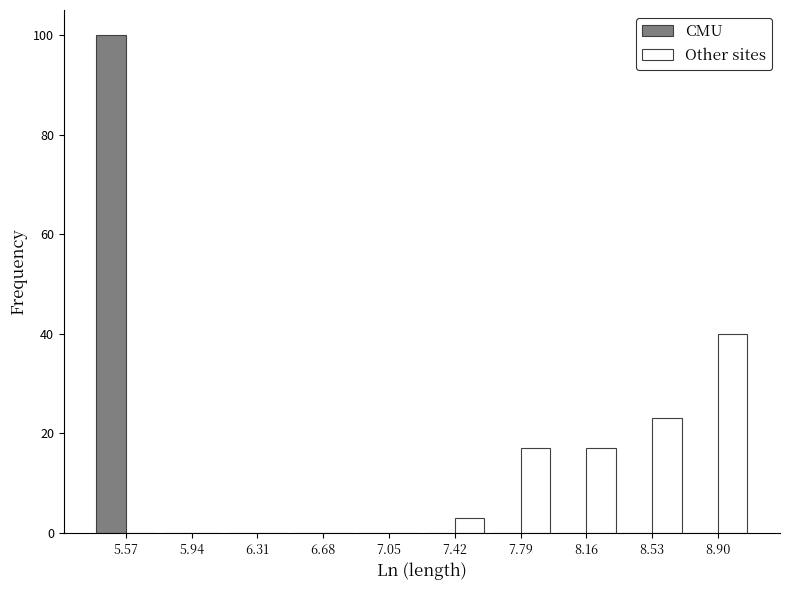

Reading left to right, transcribe this chart: for each range on the x-axis, give the height of each series' bar. Neither the bar edges nor the heights are printed on the chart, so give them approximately, as read against the axes.

5.40 to 5.75: CMU=100	Other sites=0
5.75 to 6.15: CMU=0	Other sites=0
6.15 to 6.50: CMU=0	Other sites=0
6.50 to 6.85: CMU=0	Other sites=0
6.85 to 7.25: CMU=0	Other sites=0
7.25 to 7.60: CMU=0	Other sites=4
7.60 to 8.00: CMU=0	Other sites=18
8.00 to 8.35: CMU=0	Other sites=18
8.35 to 8.70: CMU=0	Other sites=24
8.70 to 9.10: CMU=0	Other sites=40